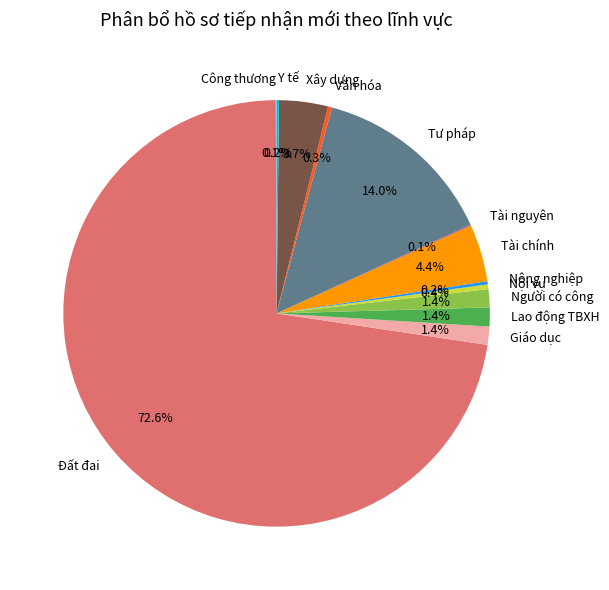

Which category accounts for the majority?

Đất đai